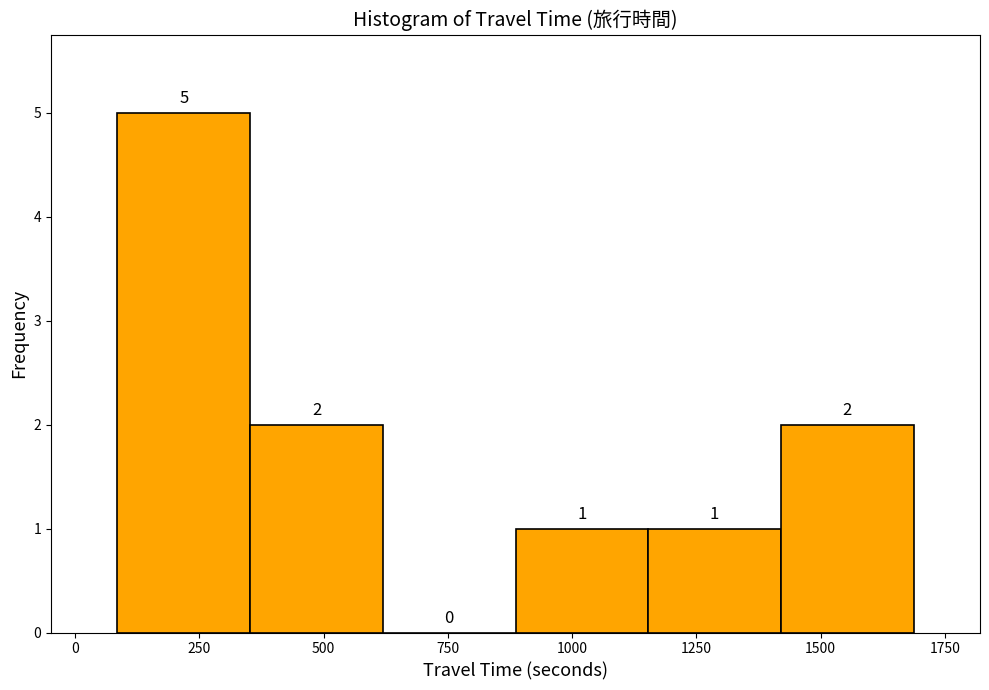

Which range on the x-axis has the tallest bar?

100 to 350